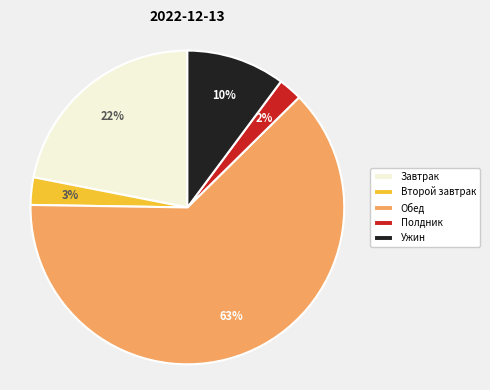

What is the largest slice in the pie chart?

Обед